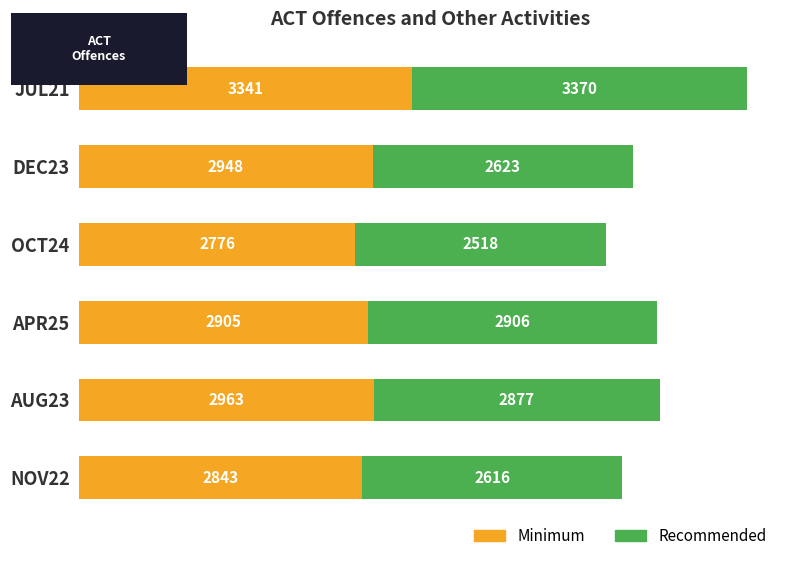

At which category is the sum across all series the highest?

JUL21